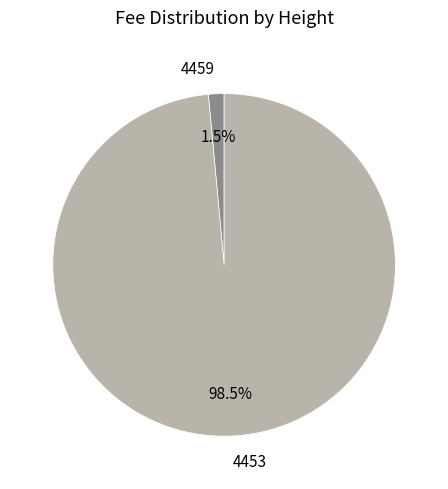

To the nearest percent, what is the combined percentage of 4459 and 4453?

100%